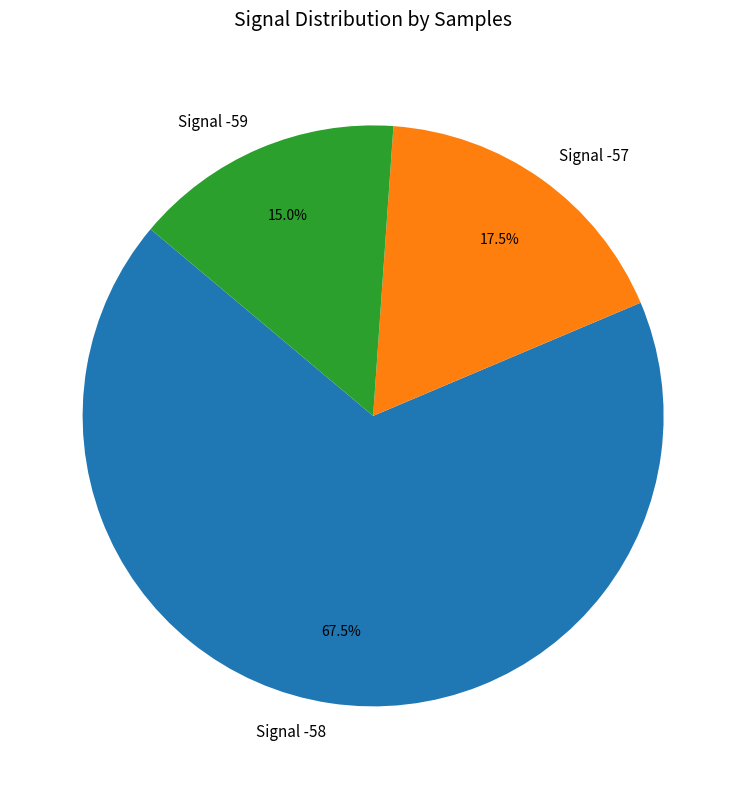

To the nearest percent, what is the average slice percentage?

33%